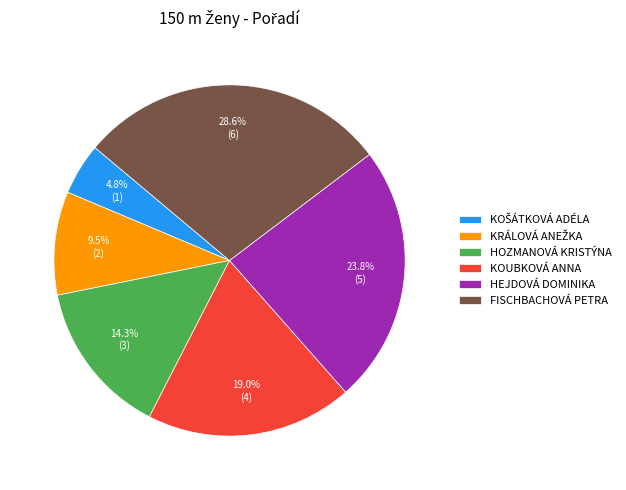

Is there a majority slice in this chart?

No